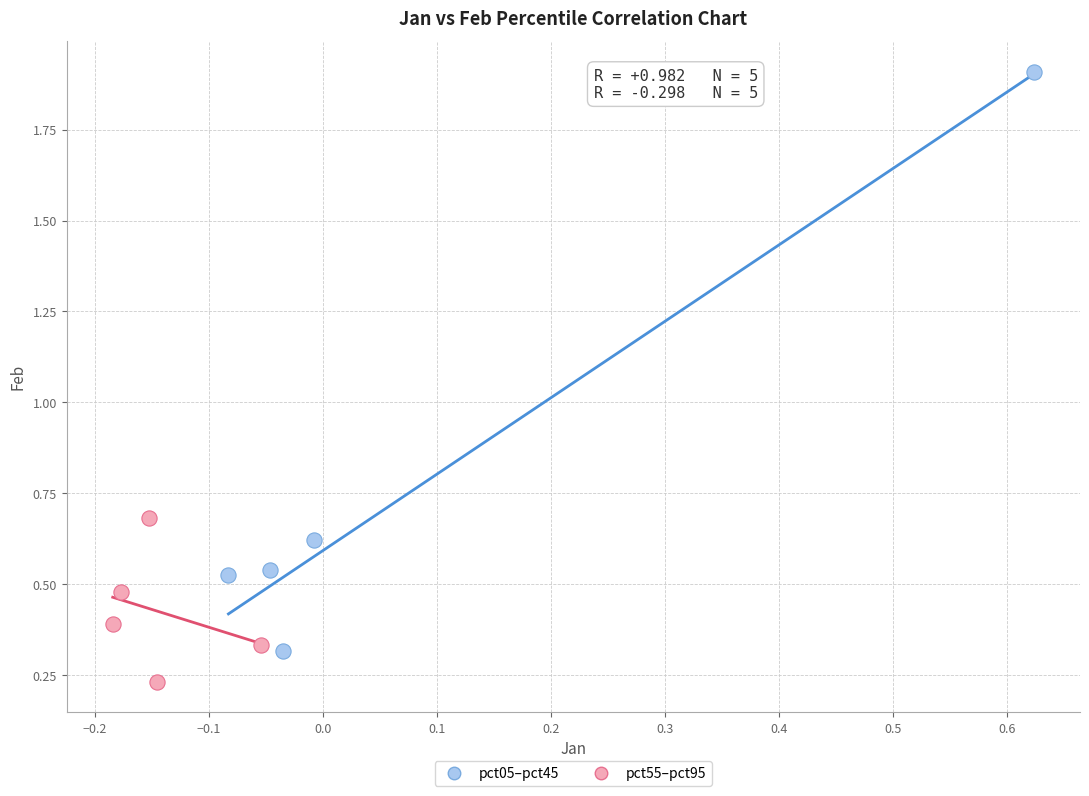

Which series contains the highest Y value?

pct05–pct45